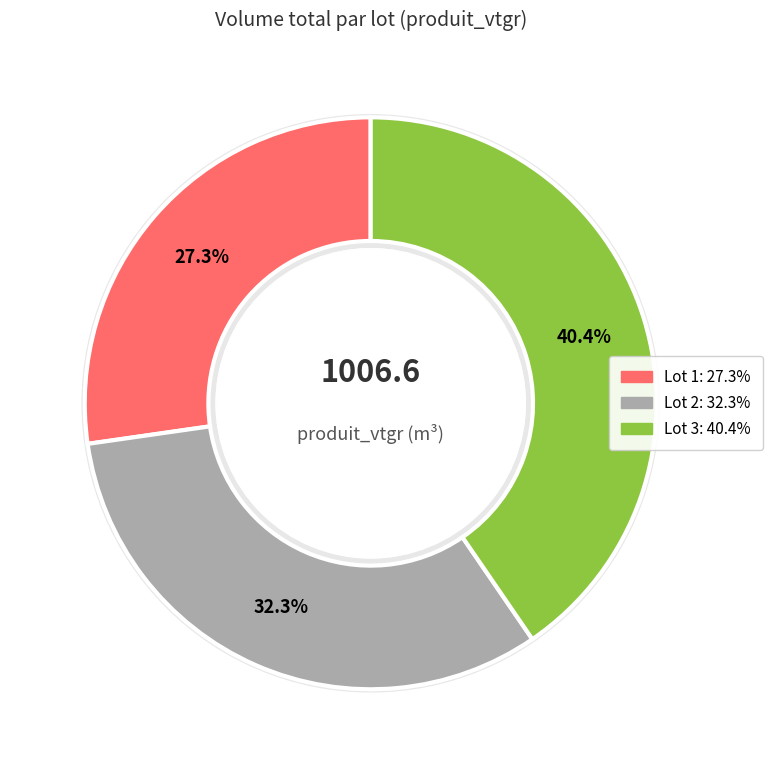

What is the smallest slice in the pie chart?

Lot 1